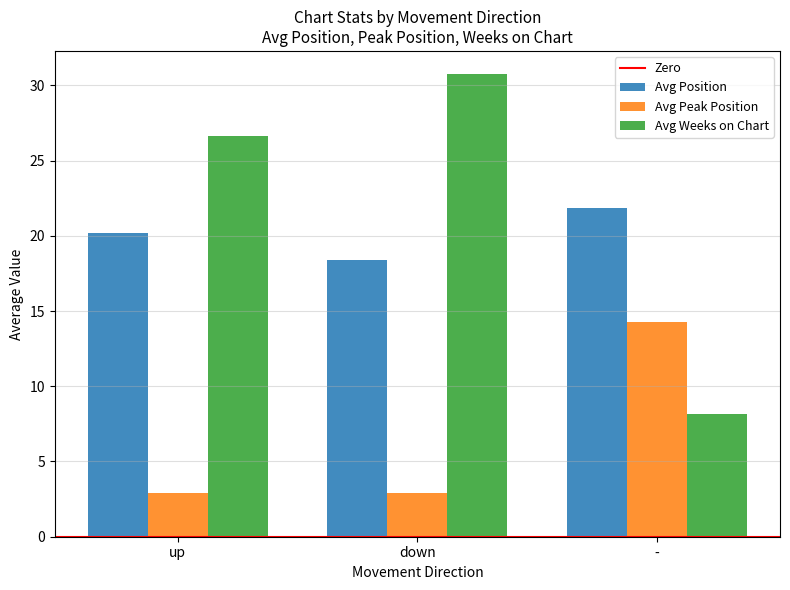

What is the smallest value displayed?

2.9